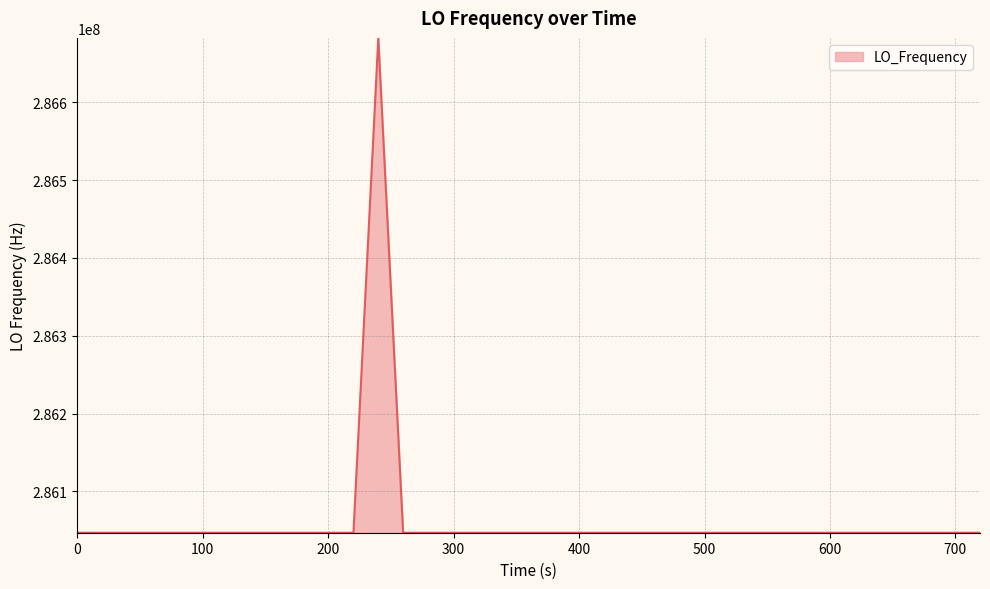

What is the minimum value shown in the chart?

286046998.2